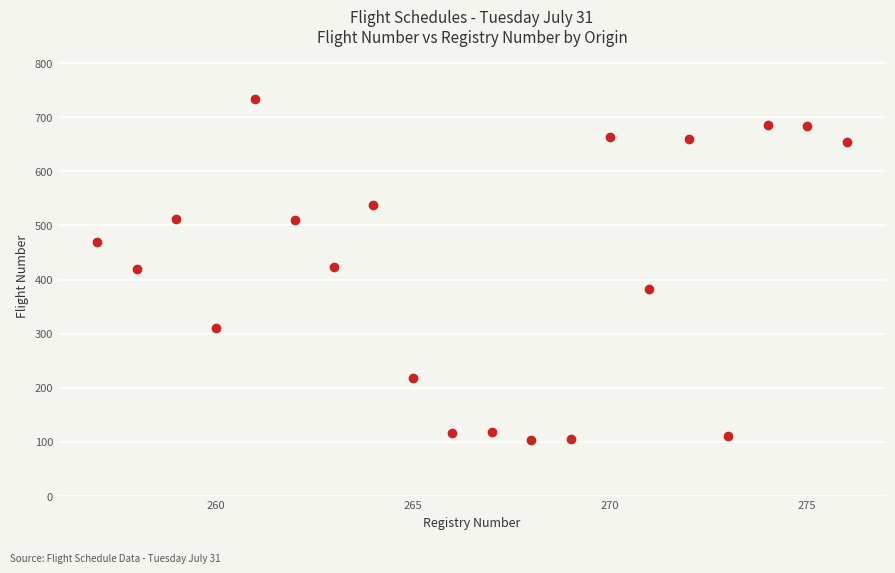

What is the range of X values (max minus min)?

19